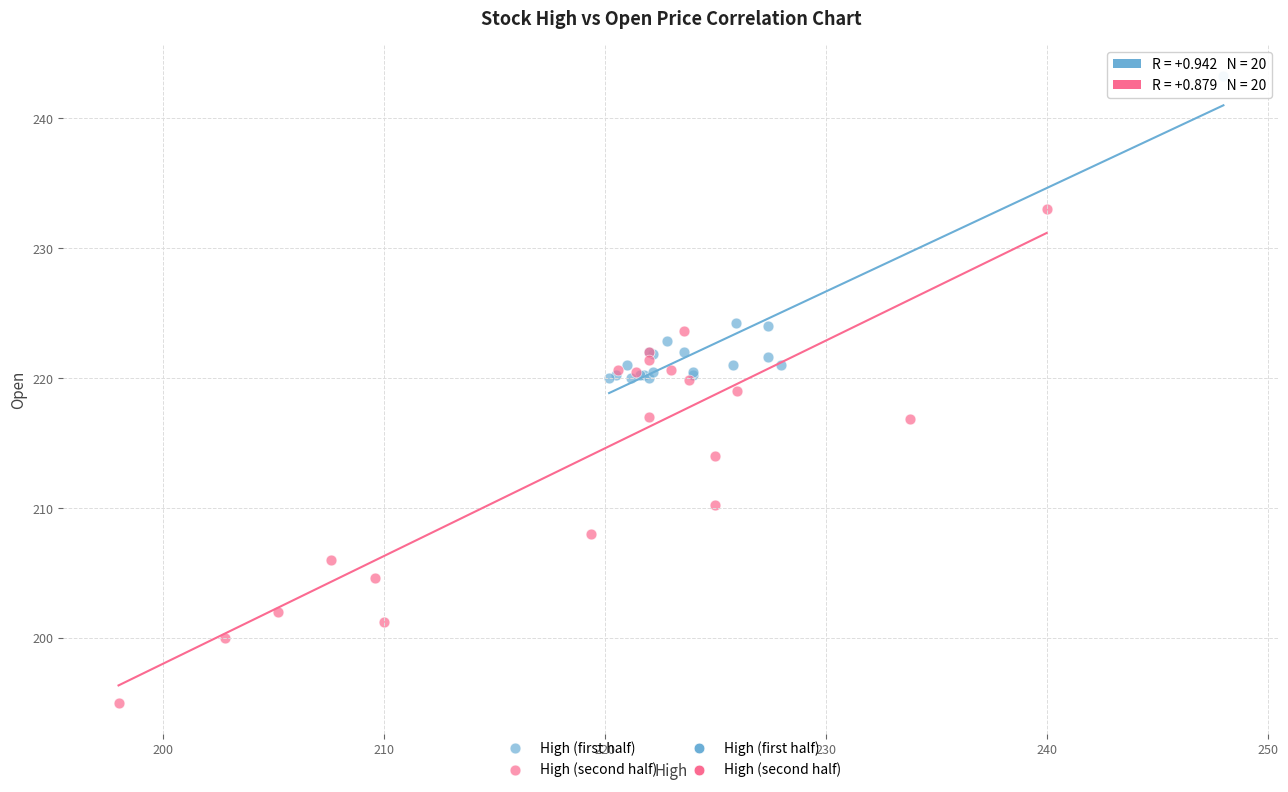

Which series has the largest Y range (max minus min)?

High (second half)